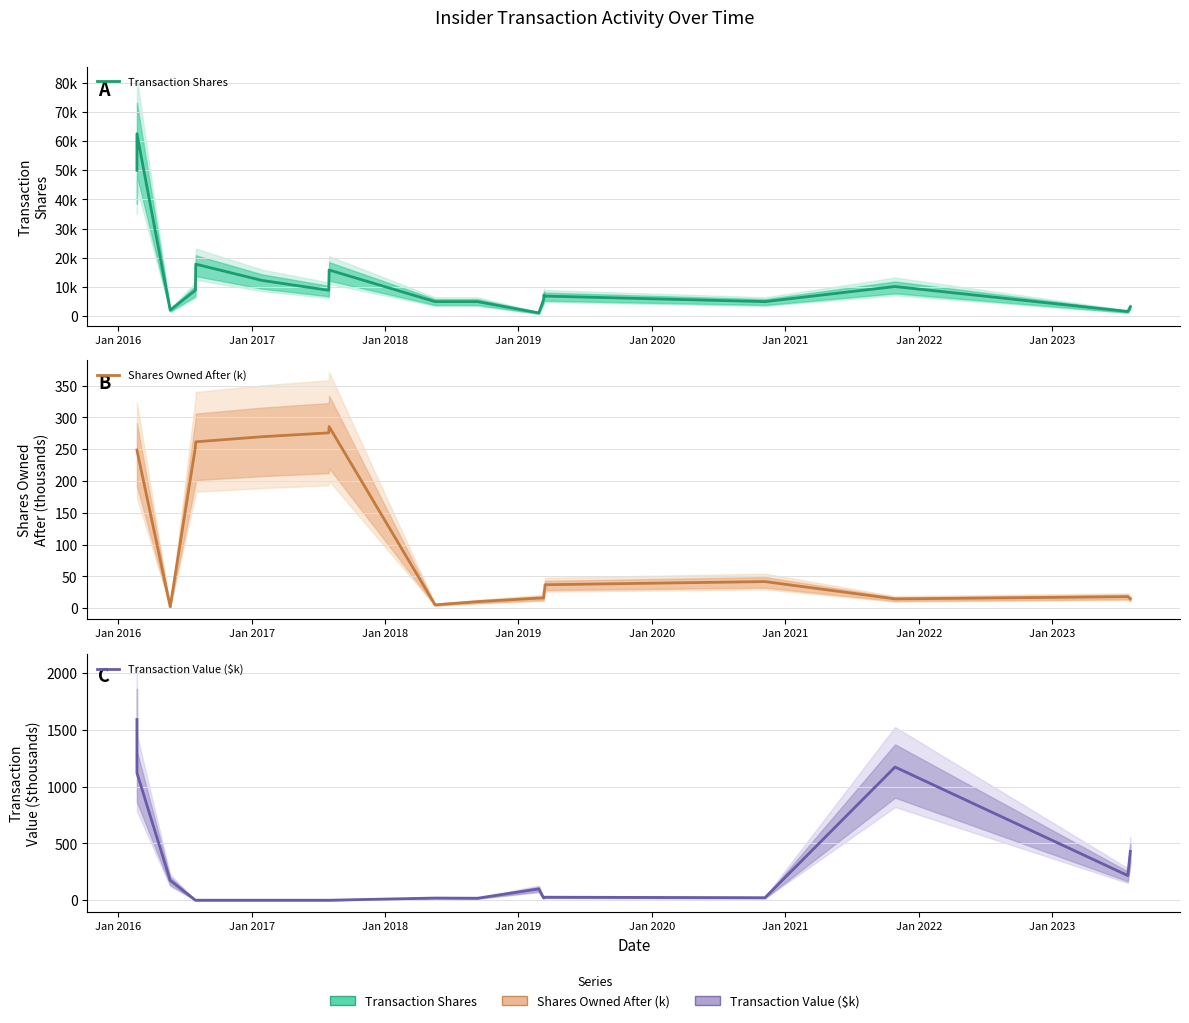

Is the value of Transaction Value ($k) at 14 greater than the value of Transaction Shares at 12?

No